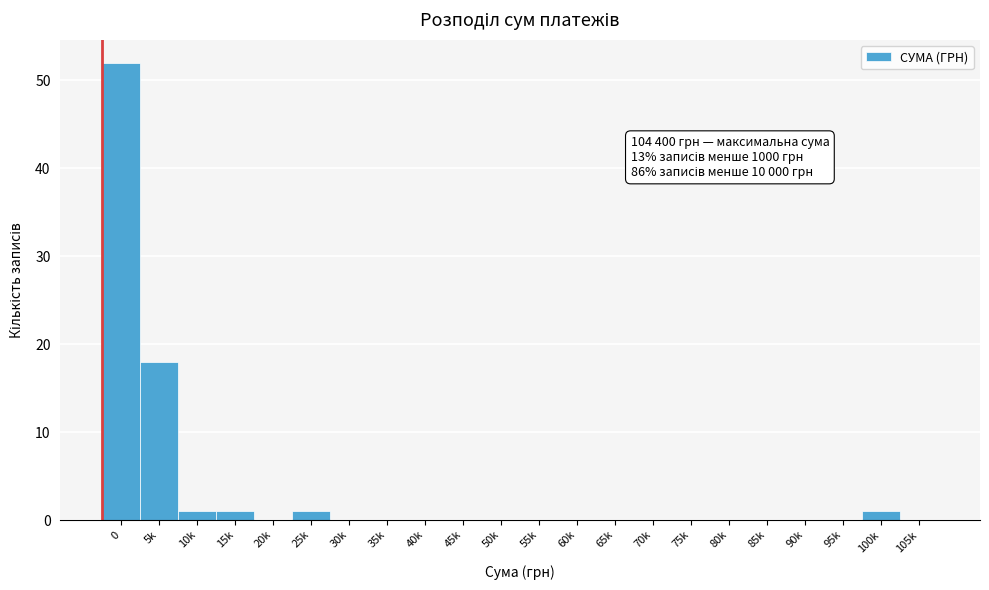

Reading left to right, what are all the values shown in this chart?

0=52	5k=18	10k=1	15k=1	20k=0	25k=1	30k=0	35k=0	40k=0	45k=0	50k=0	55k=0	60k=0	65k=0	70k=0	75k=0	80k=0	85k=0	90k=0	95k=0	100k=1	105k=0